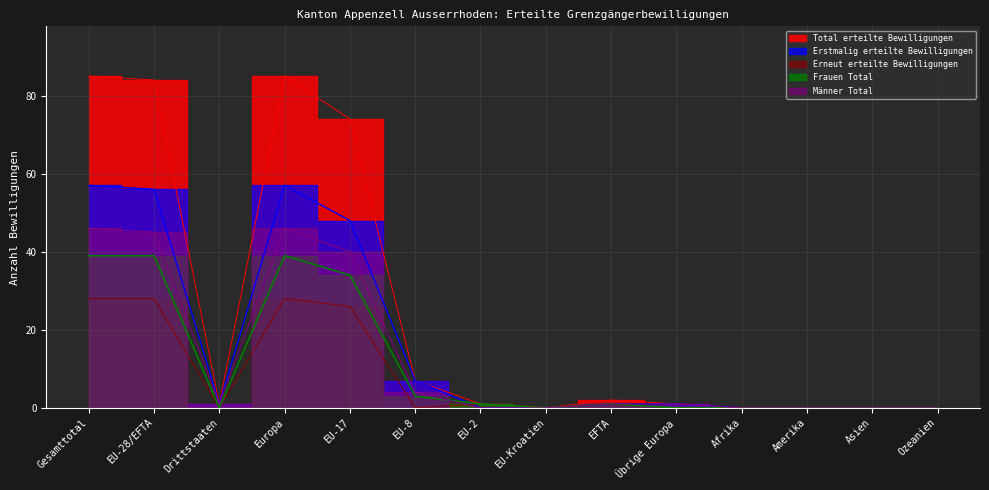

Where is the first local minimum for Frauen Total?

Drittstaaten